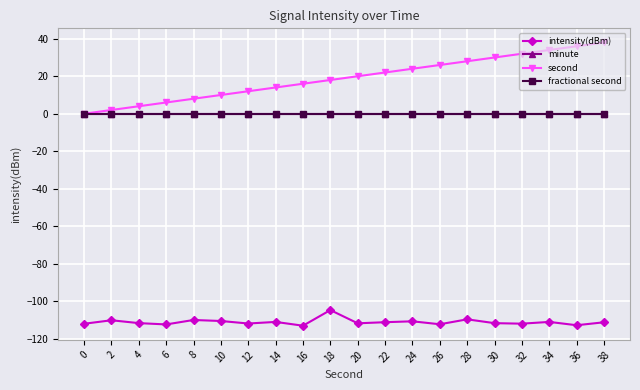

What is the total value across all series at 24?

-86.7